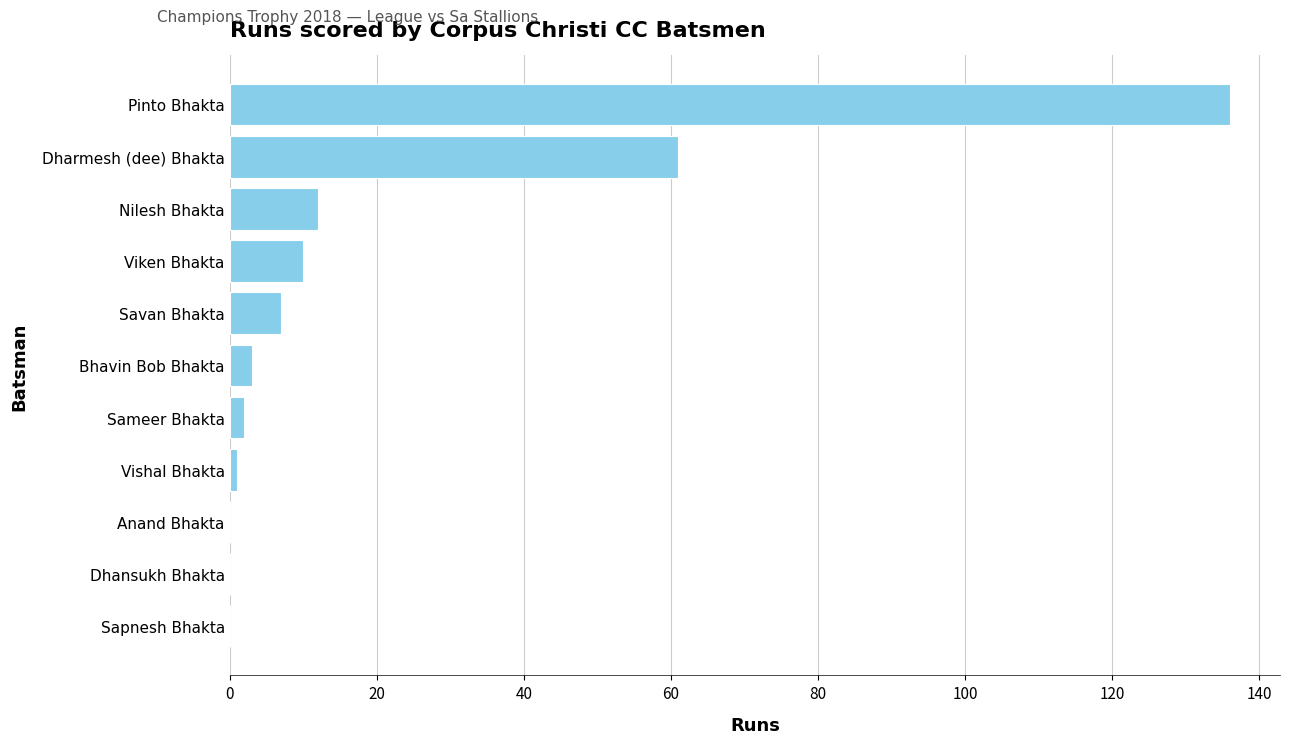

Where is the data nearest to the value 68?

Dharmesh (dee) Bhakta